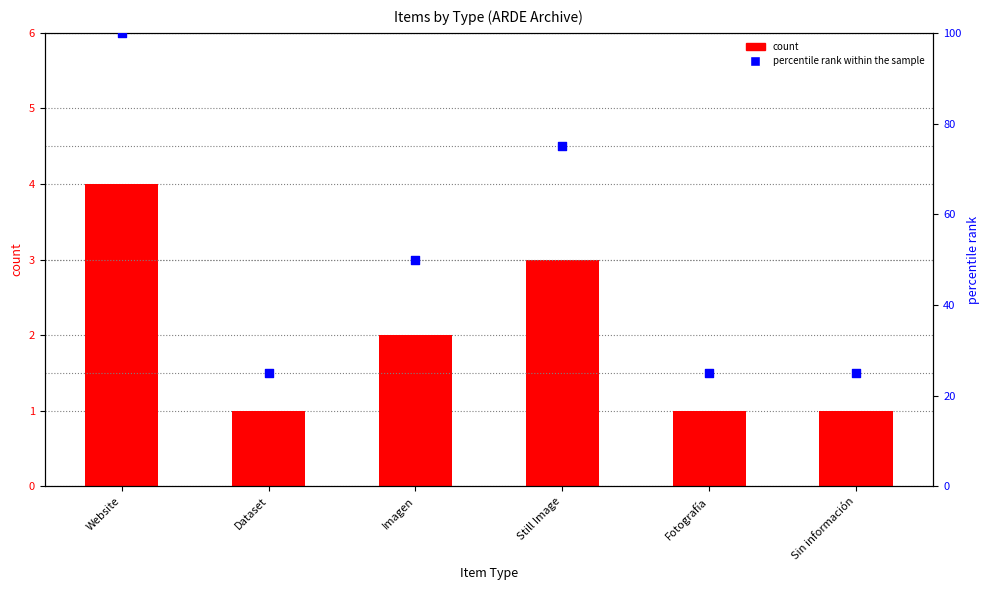

What is the total value across all series at Still Image?

78